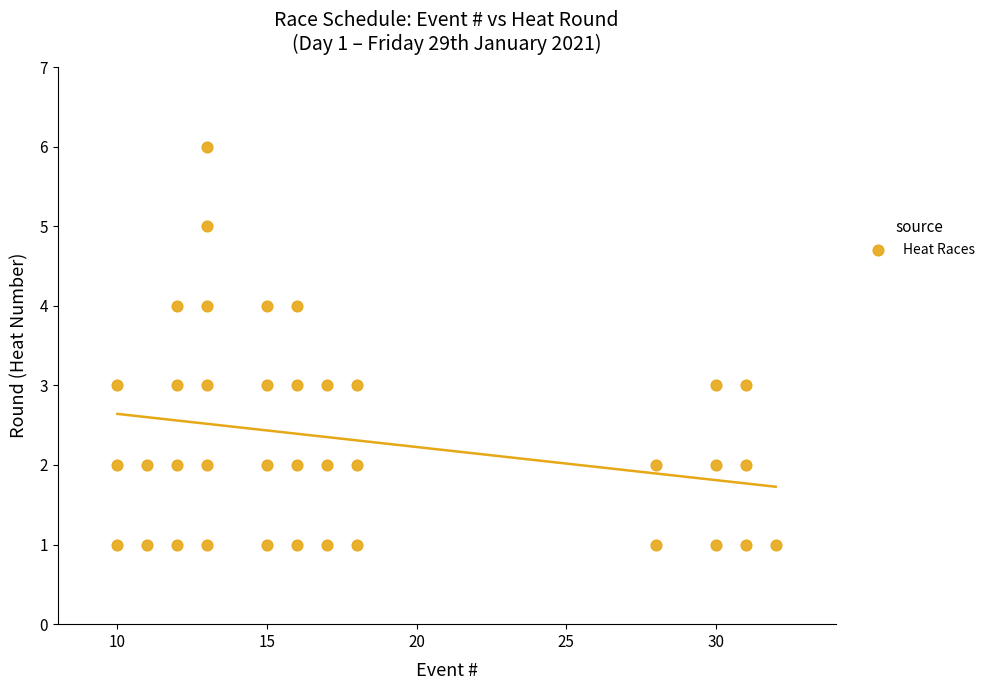

What is the range of Y values (max minus min)?

5